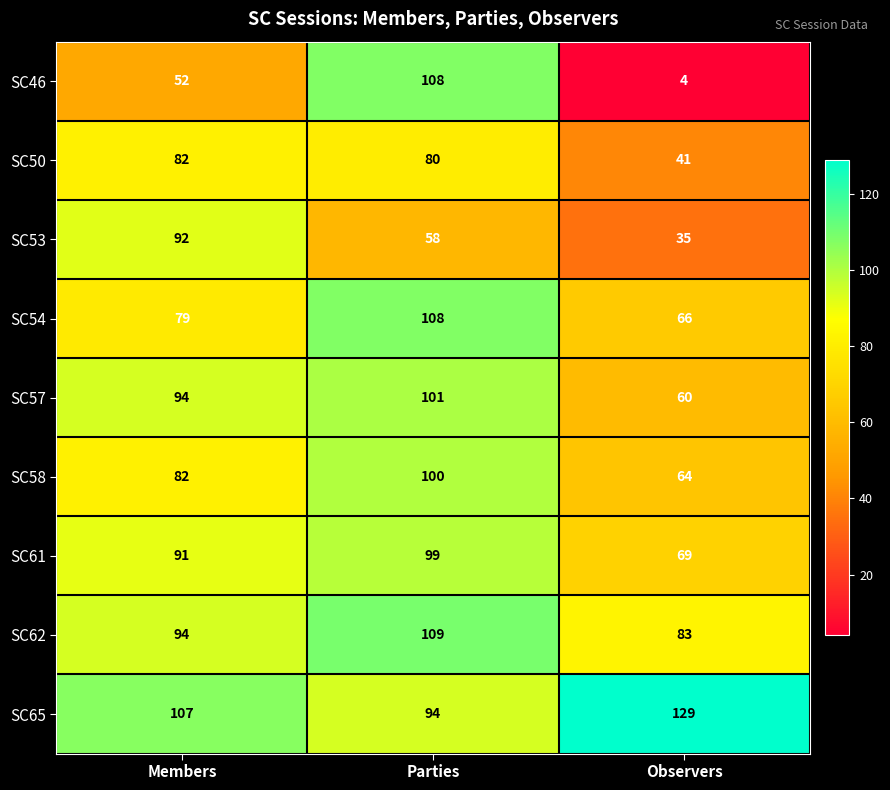

Is it true that SC50 equals 39 at Members?

False